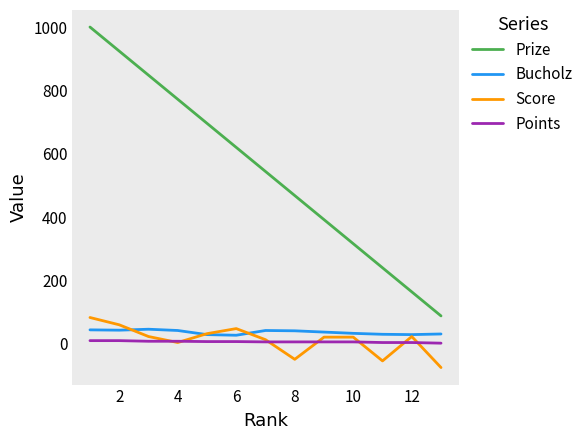

List the series in order of their peak value, lowest first.

Points, Bucholz, Score, Prize